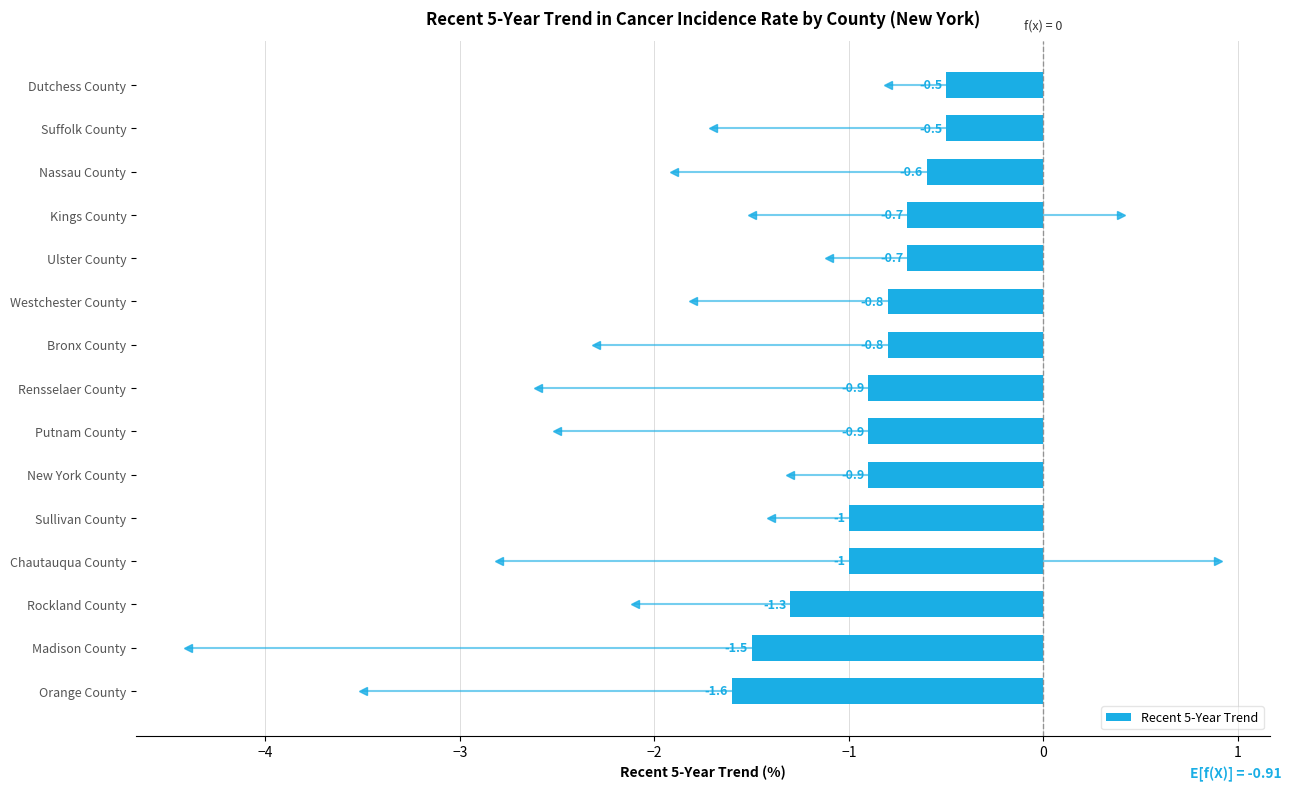

What is the difference between the maximum and second lowest values?

1.0